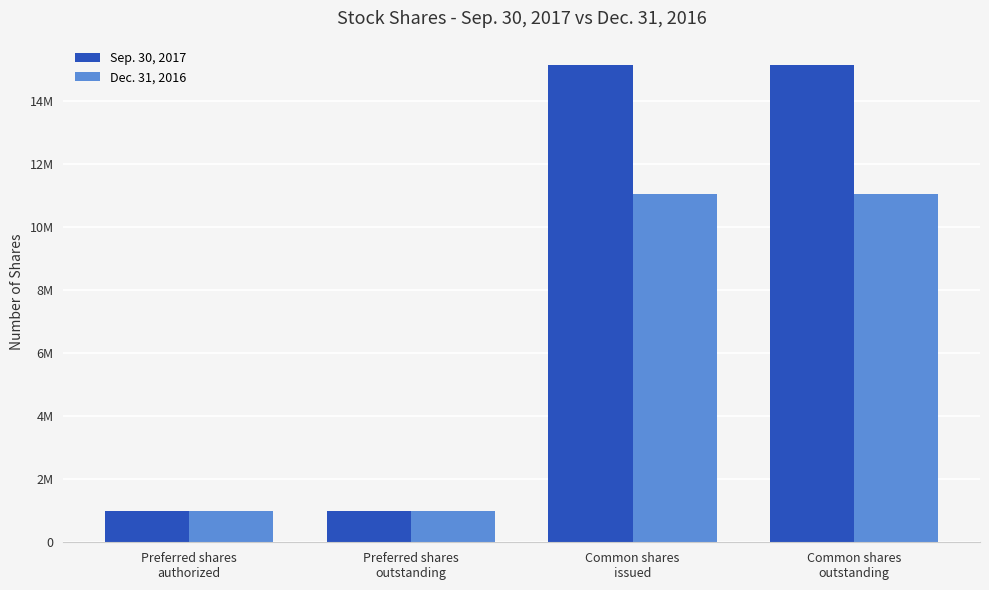

Rank the series at Common shares
issued from highest to lowest value.

Sep. 30, 2017, Dec. 31, 2016